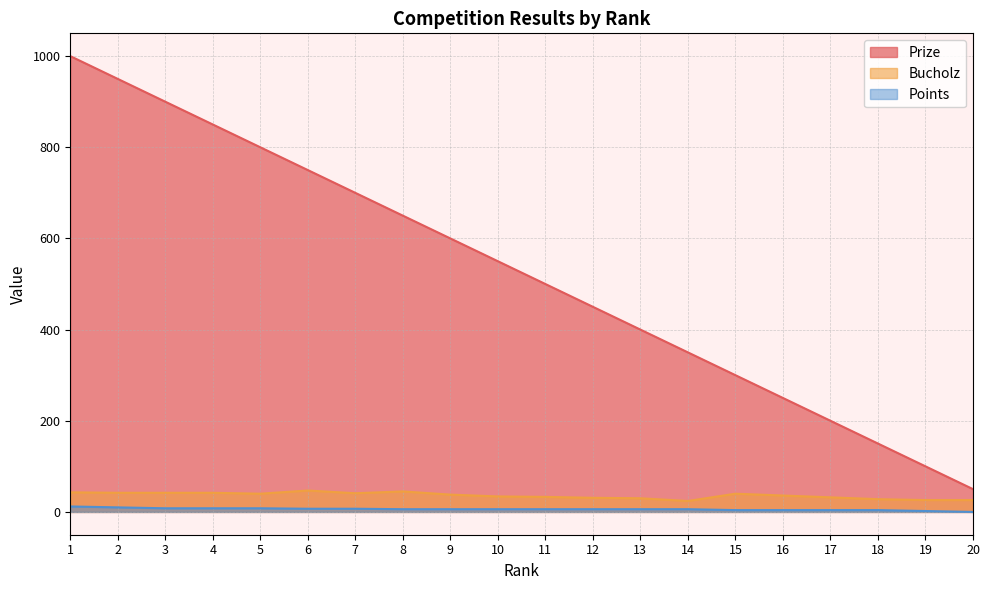

Is the value of Points at 14 greater than the value of Bucholz at 7?

No